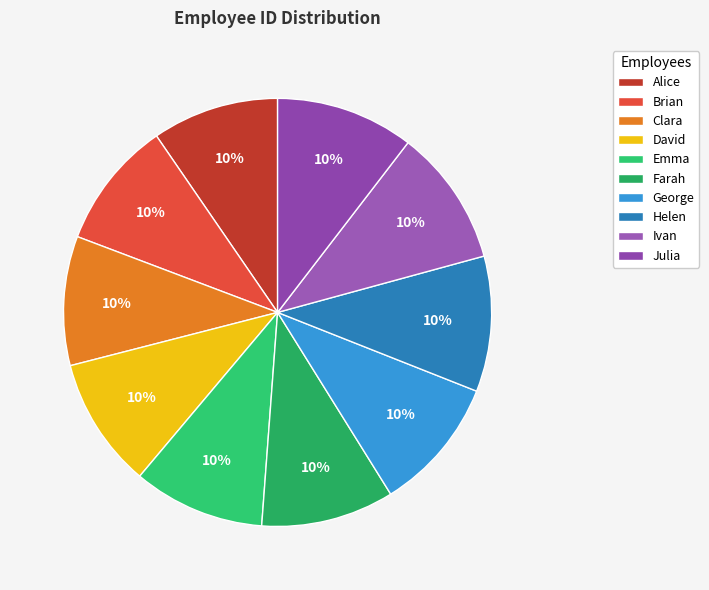

Combined, do Emma and David account for over 50%?

No